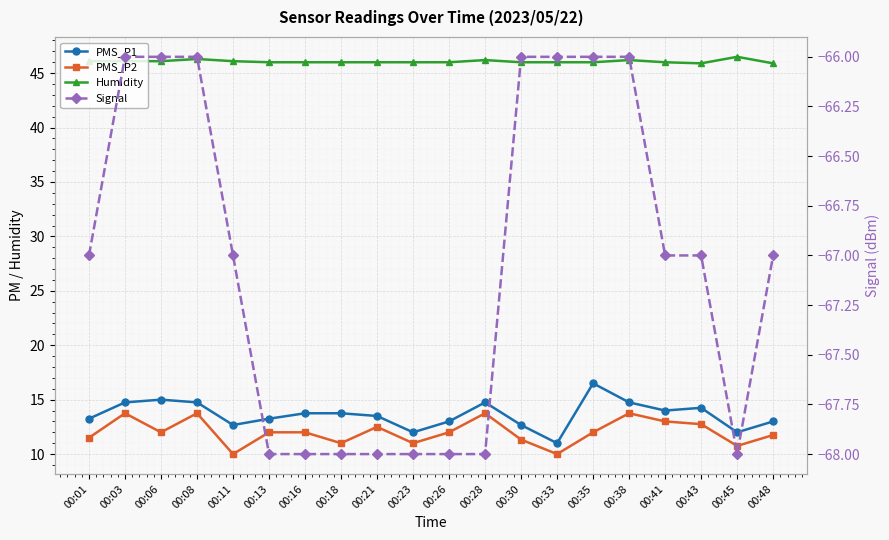

What is the value of the PMS_P1 point at the 1st from the left?

13.2